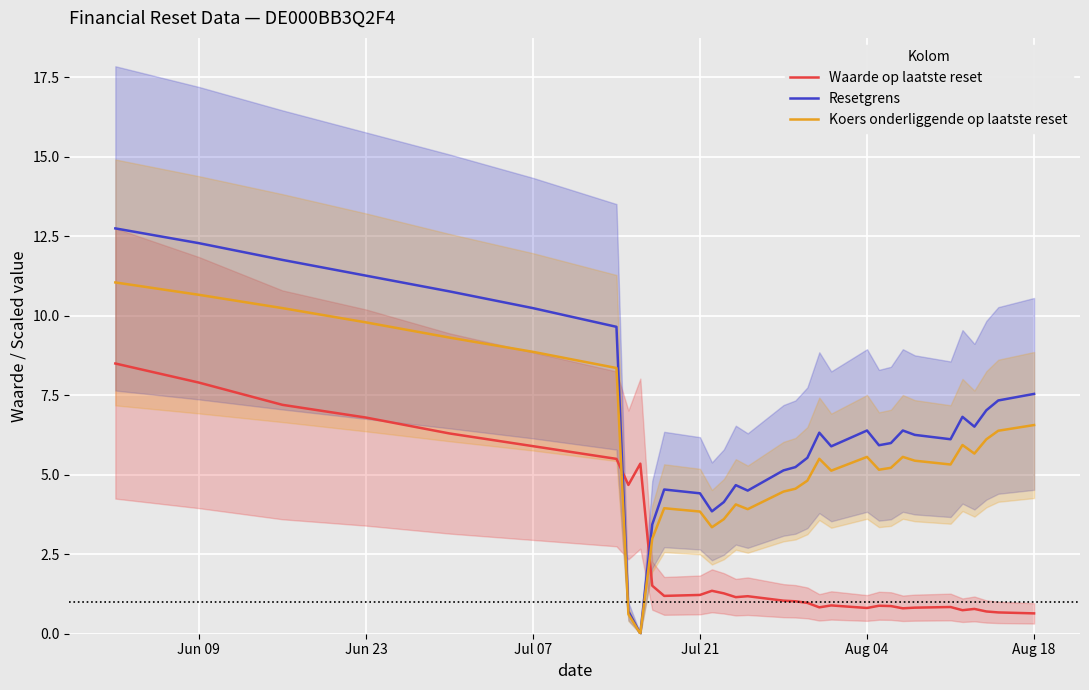

What is the average value of the Koers onderliggende op laatste reset series?

5.7